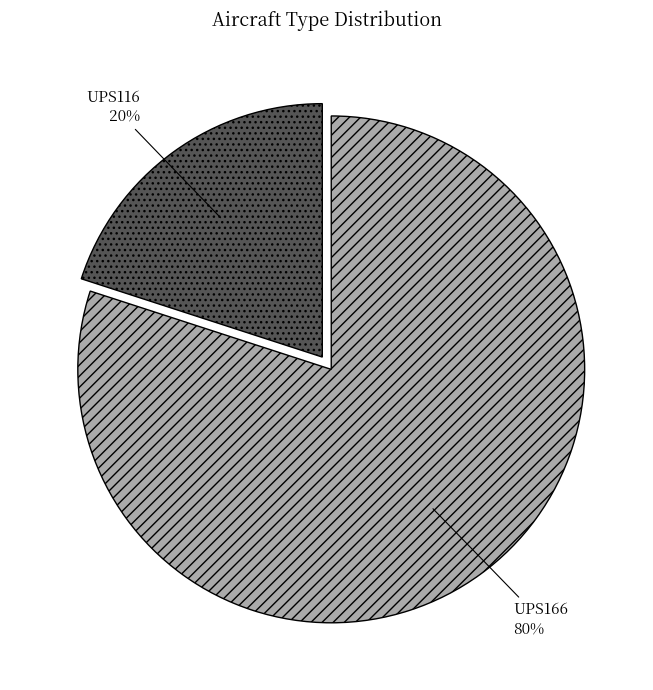

To the nearest percent, what portion does UPS166 represent?

80%